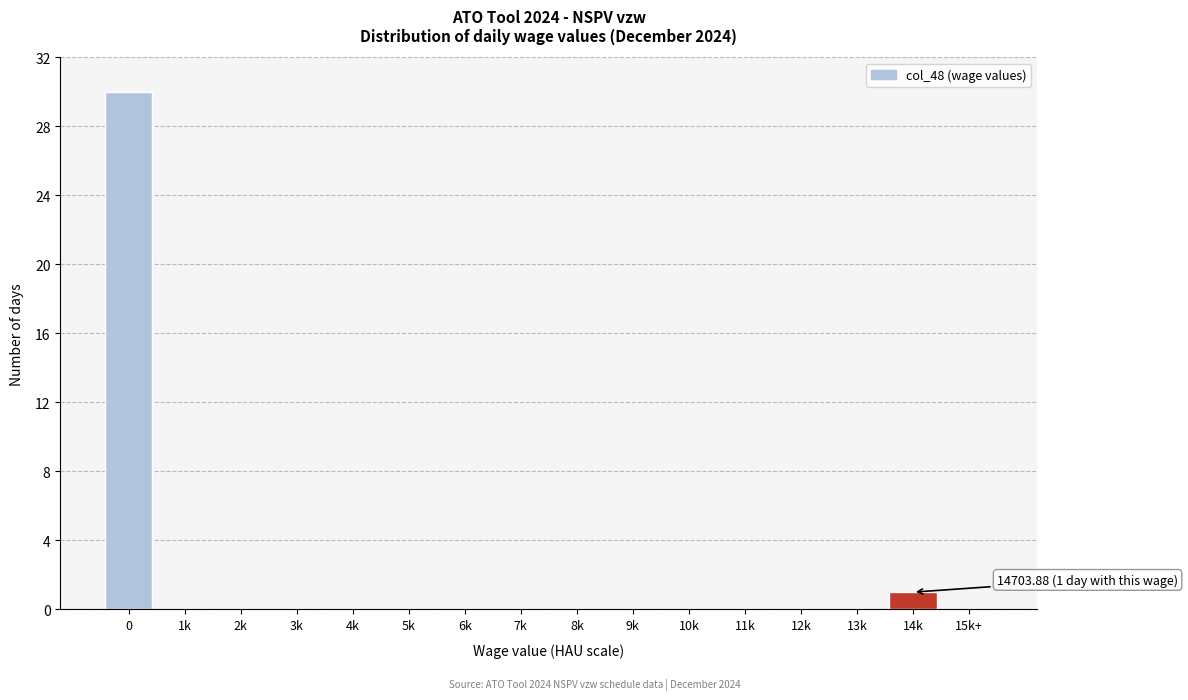

Reading left to right, transcribe all the data shown in this chart.

0=30	1k=0	2k=0	3k=0	4k=0	5k=0	6k=0	7k=0	8k=0	9k=0	10k=0	11k=0	12k=0	13k=0	14k=1	15k+=0